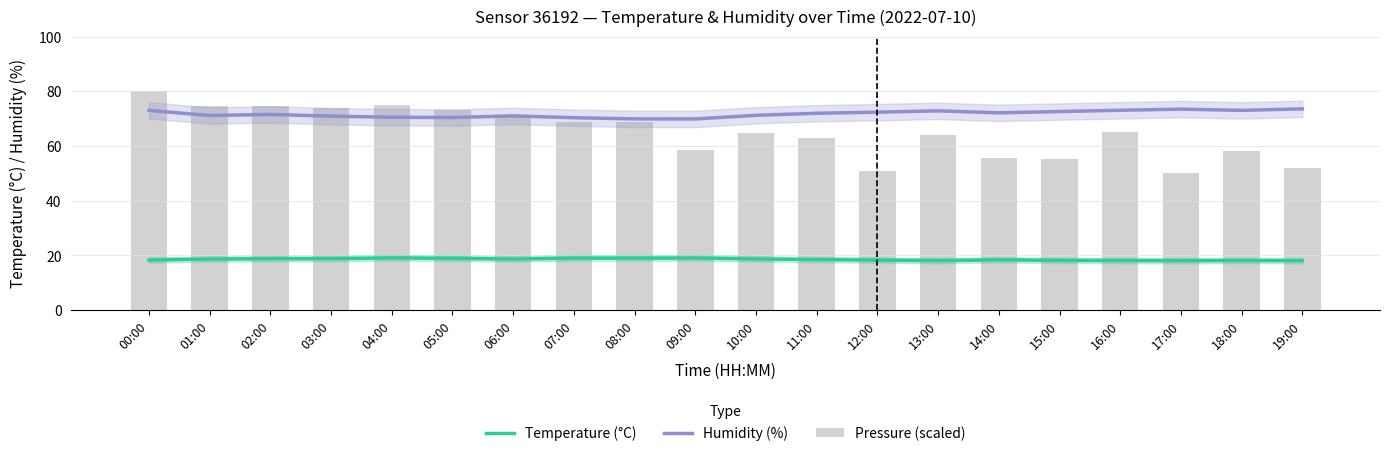

What is the greatest value displayed?

80.0